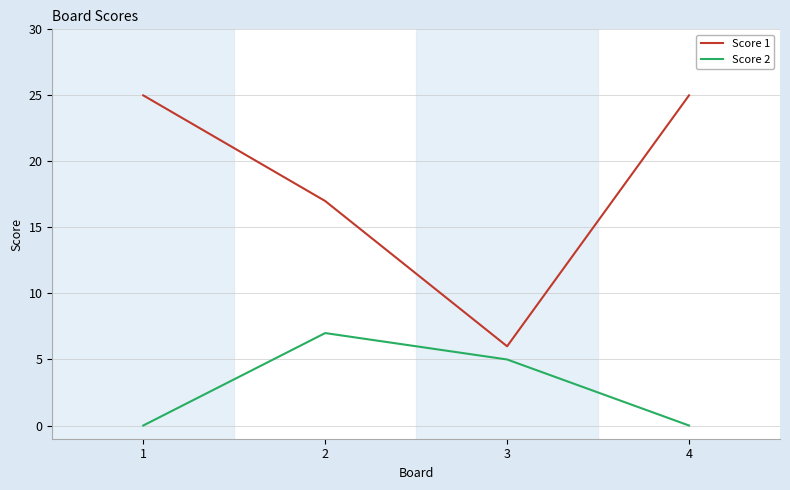

Between 3 and 4, which series saw the biggest shift?

Score 1